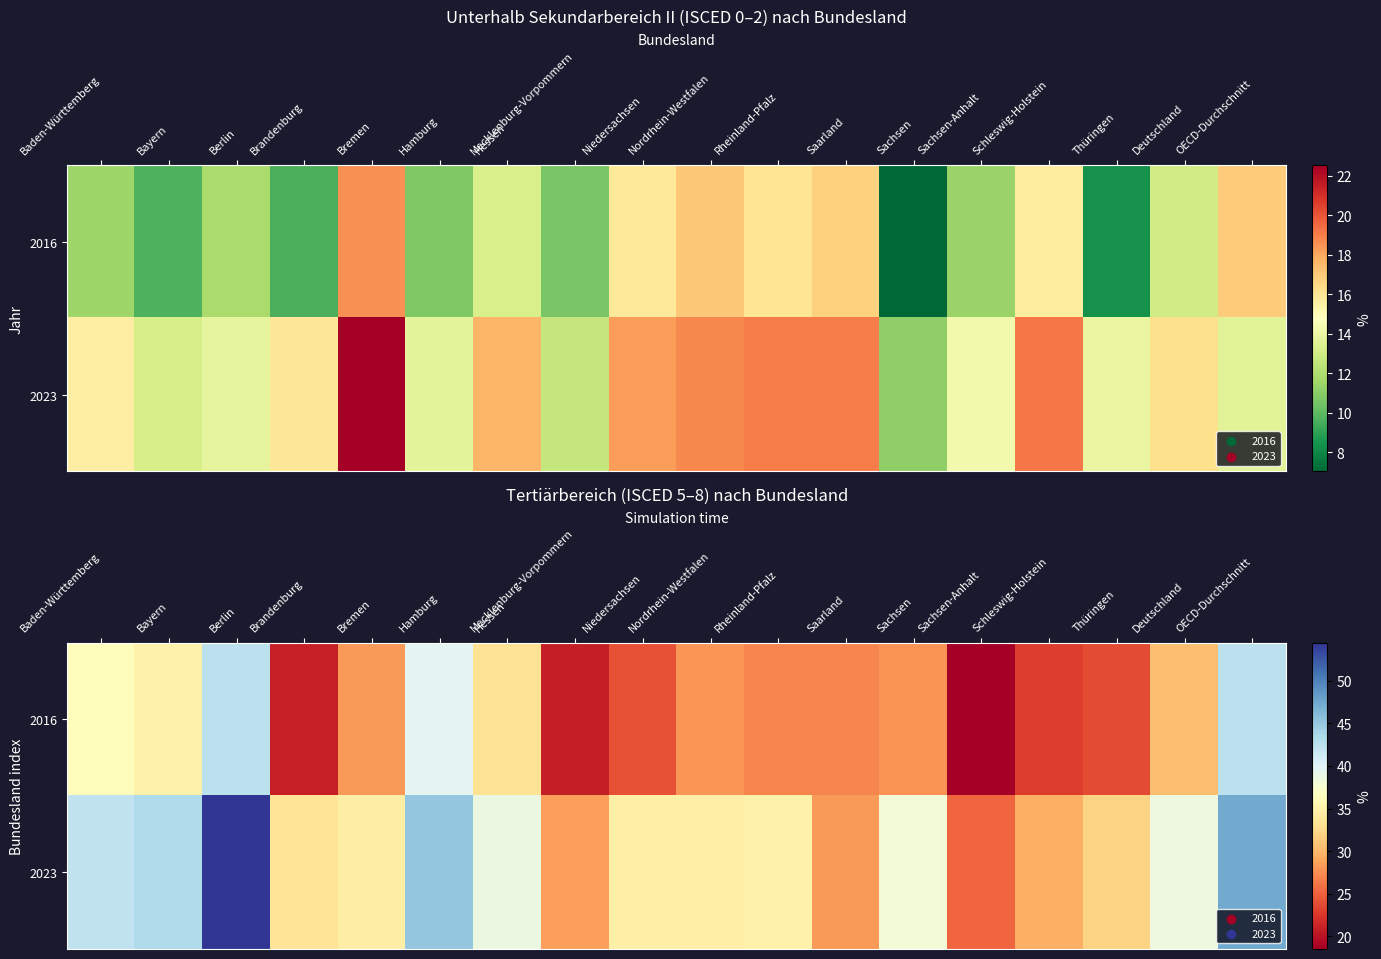

What is the total value across all series at Mecklenburg-Vorpommern?

49.4